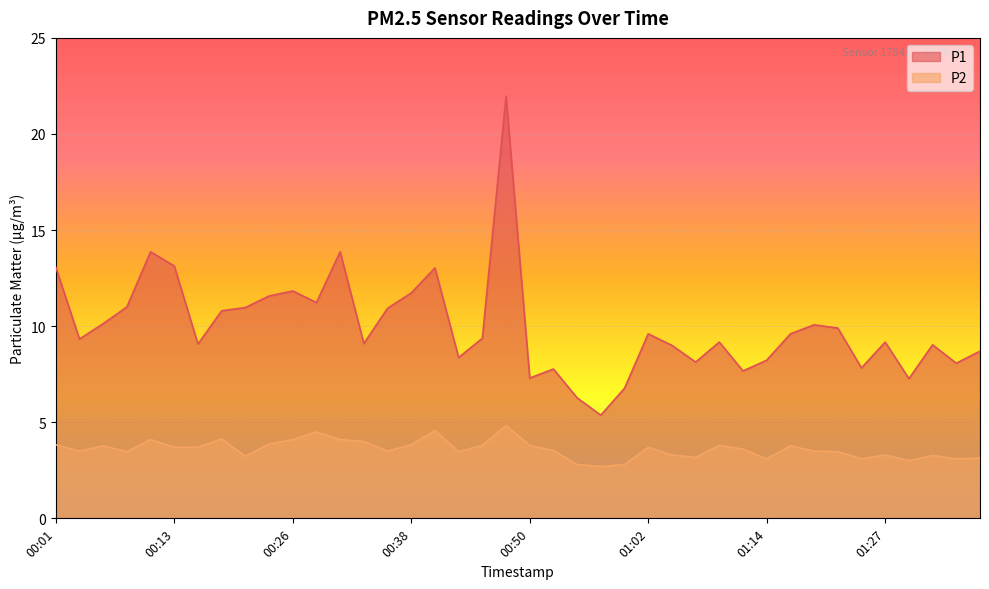

At which category does P2 reach its first local peak?

00:06